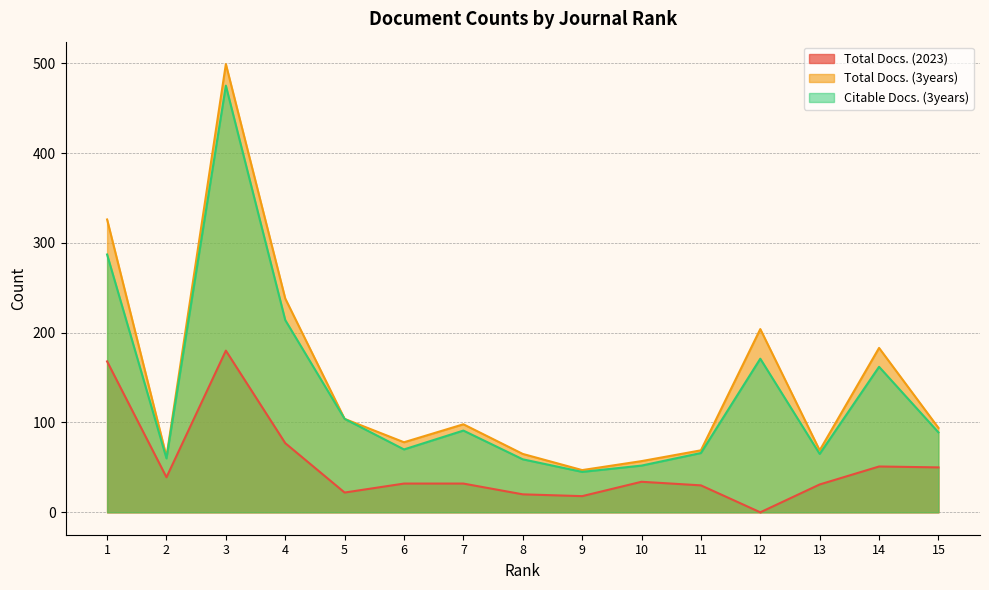

True or false: Total Docs. (2023) has more than 0 points higher than both neighbors.

True